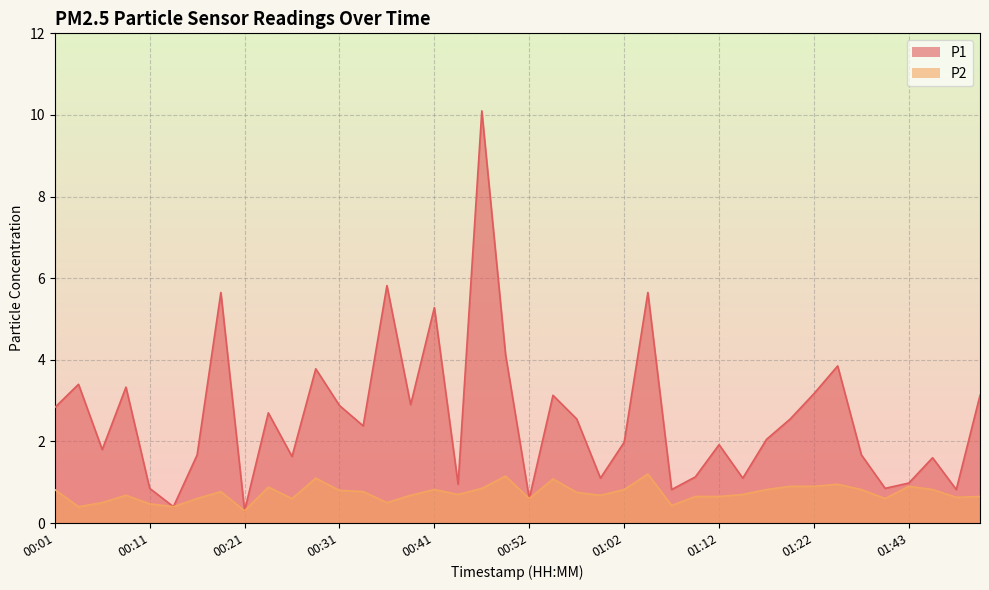

True or false: P2 and P1 intersect in this chart.

False